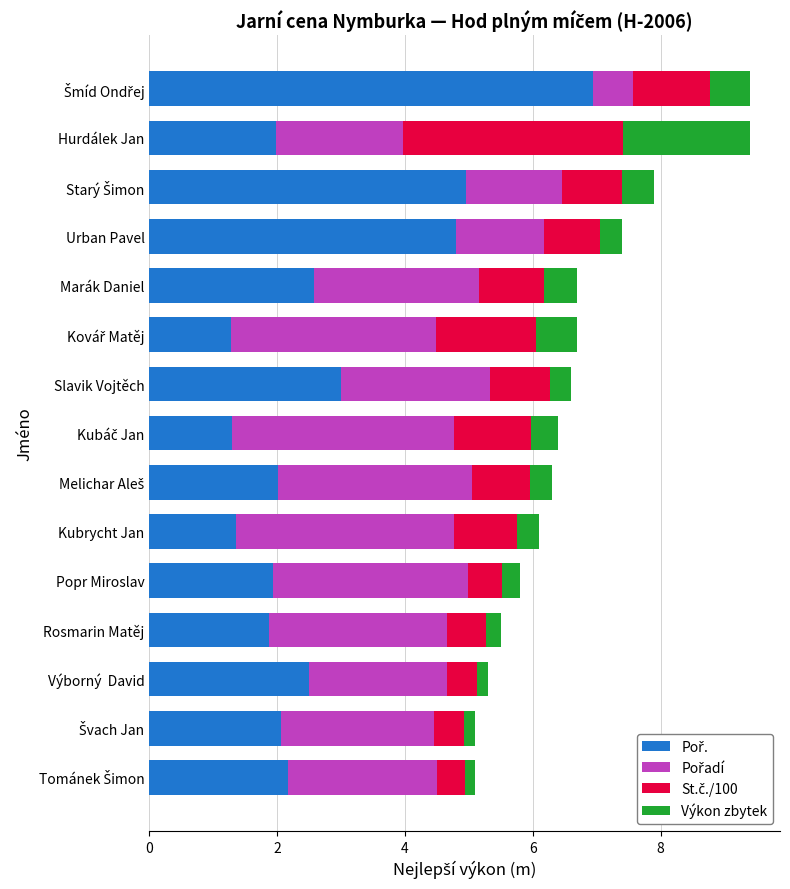

What is the total value across all series at Kubrycht Jan?

6.1